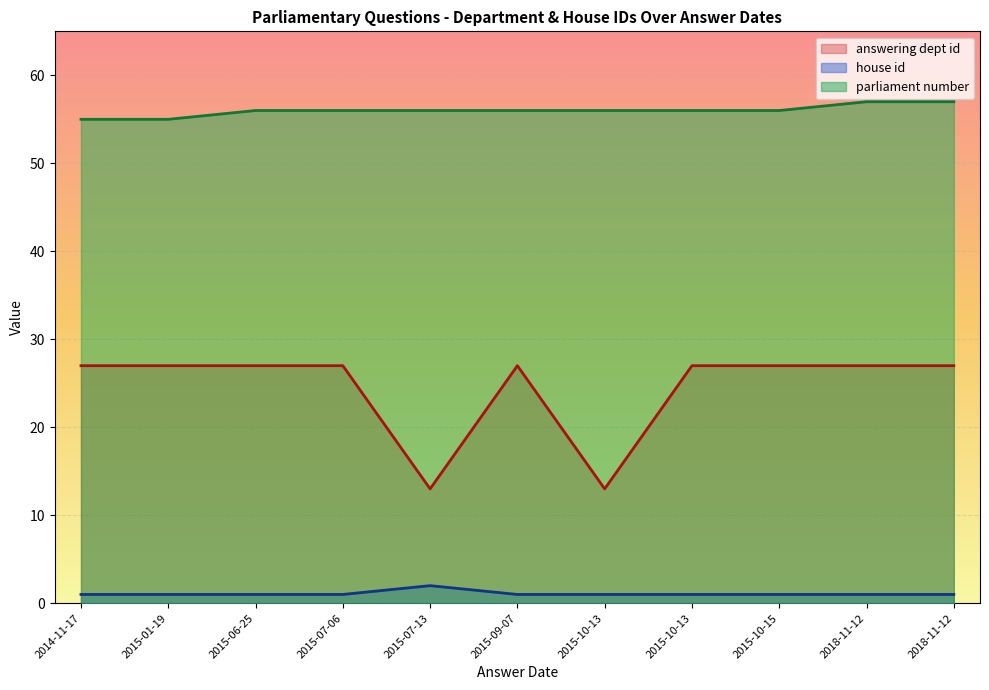

Which category has the lowest value in the parliament number series?

2014-11-17